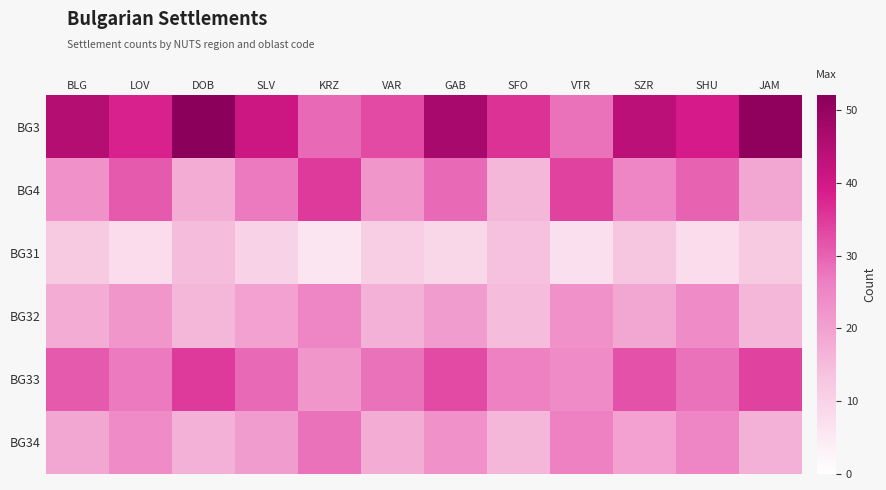

At which category is the sum across all series the highest?

GAB